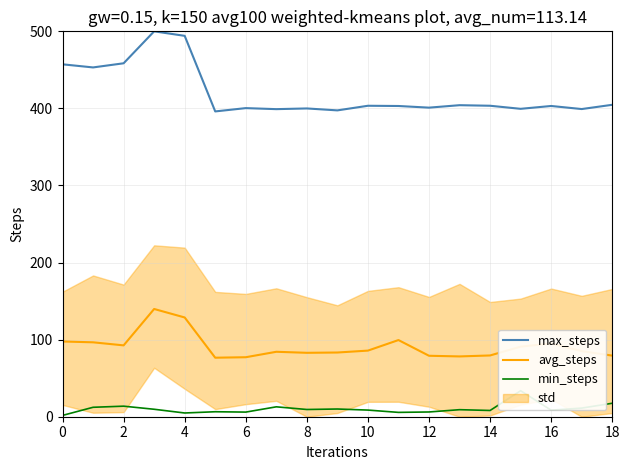

How many lines are shown in the chart?

3